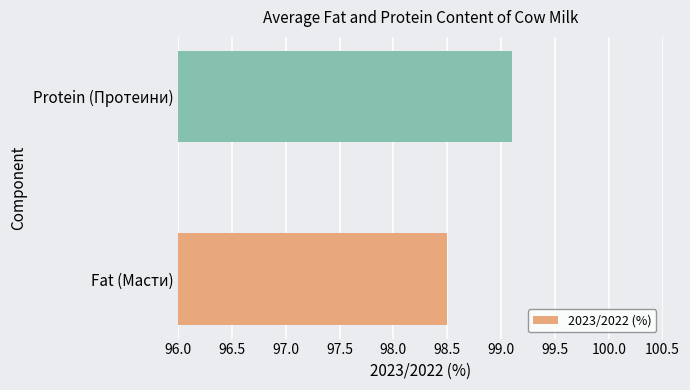

Between Fat (Масти) and Protein (Протеини), which is larger?

Protein (Протеини)